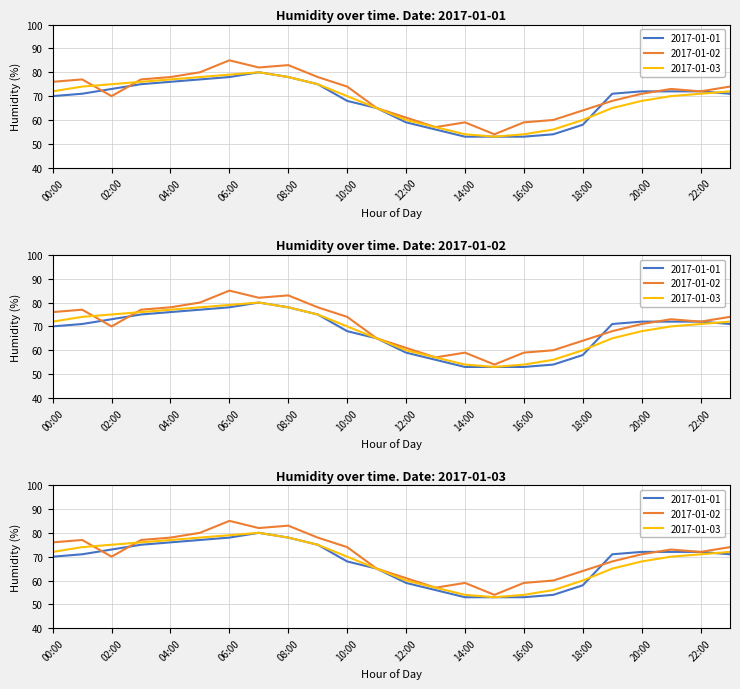

Which category has the highest value across all series?

06:00